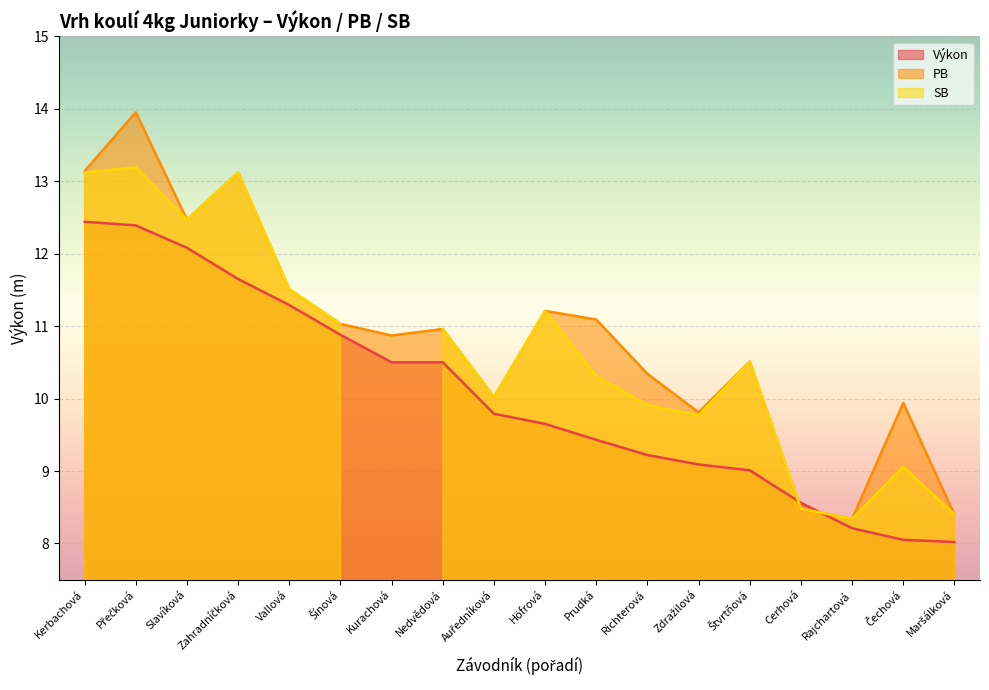

What is the smallest value displayed?

8.0